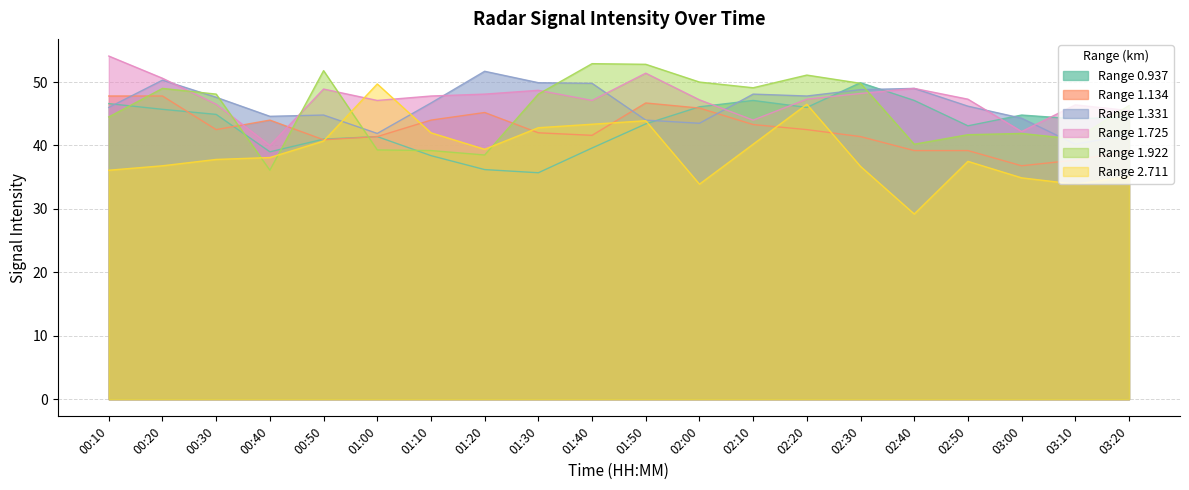

What value does the Range 1.331 series have at 03:20?

41.7